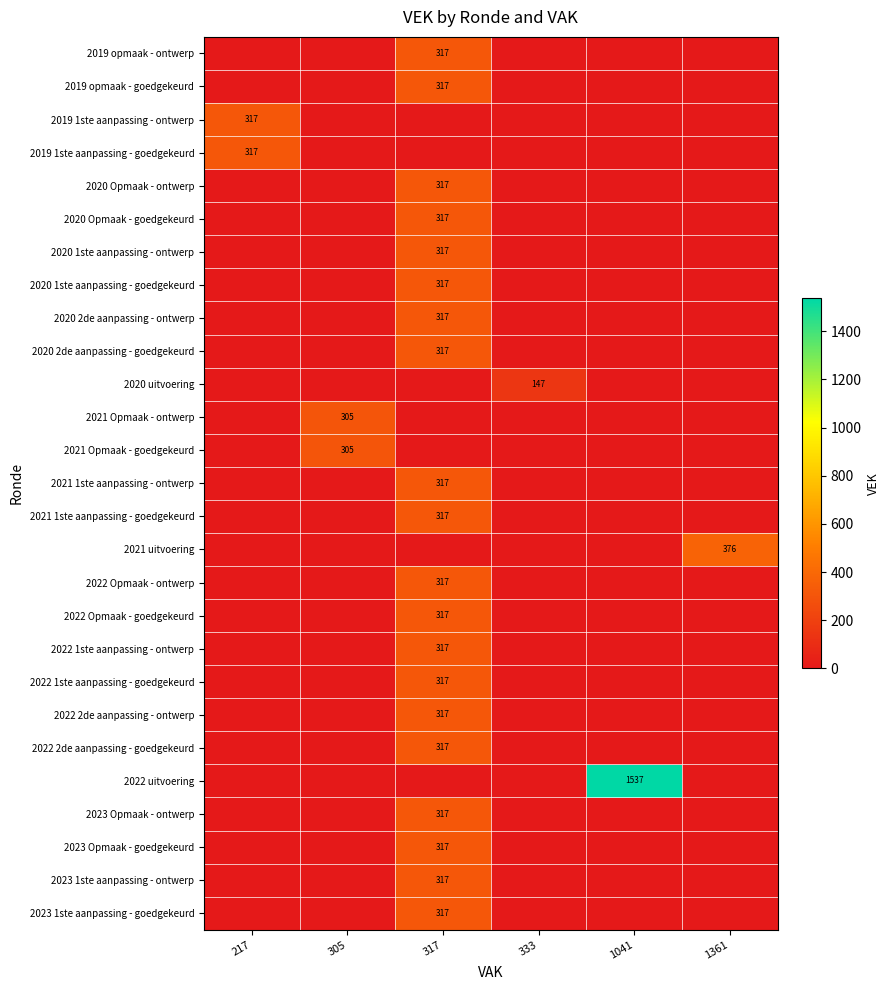

True or false: 2023 1ste aanpassing - goedgekeurd has a value of 317 at 317.

True